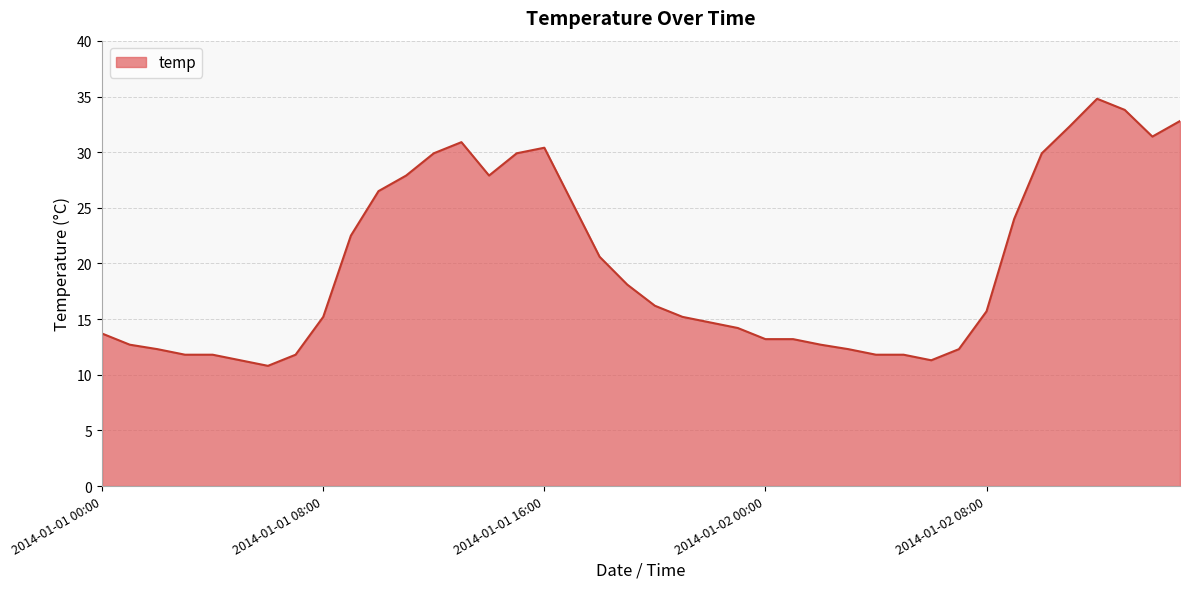

What is the difference between the maximum and minimum values?

24.0